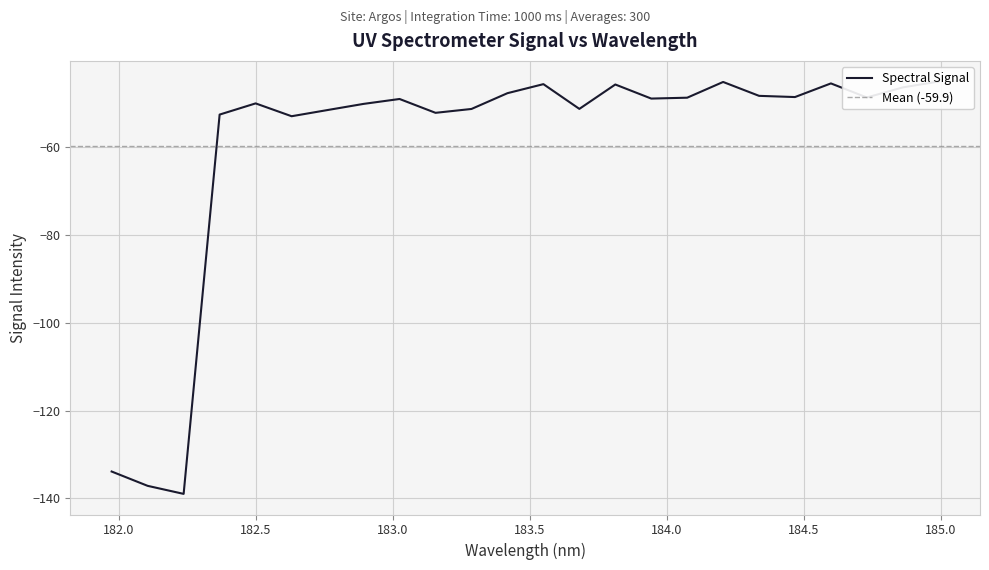

Count the number of categories in the chart.

24